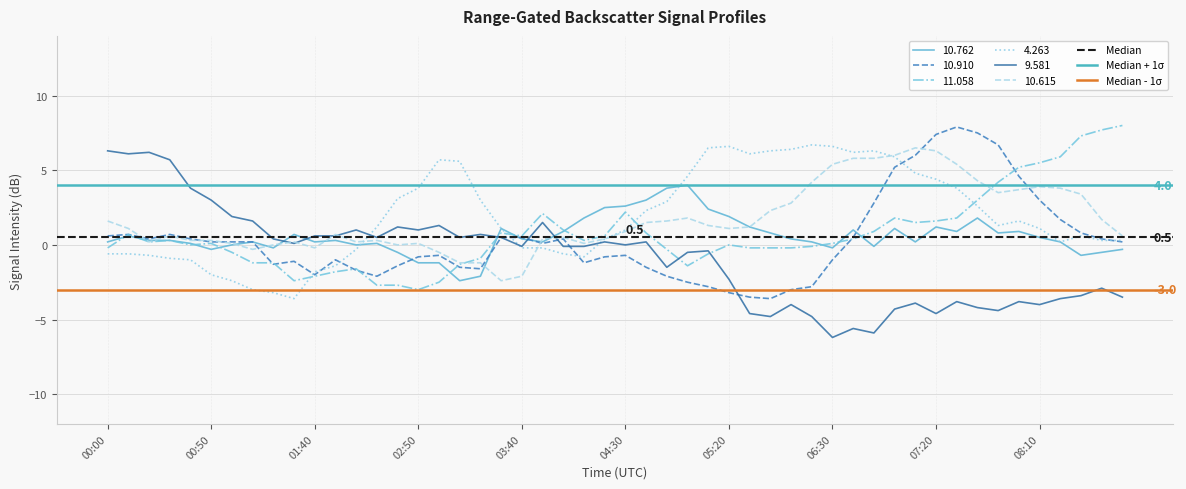

What is the highest value of the 10.615 series?

6.5